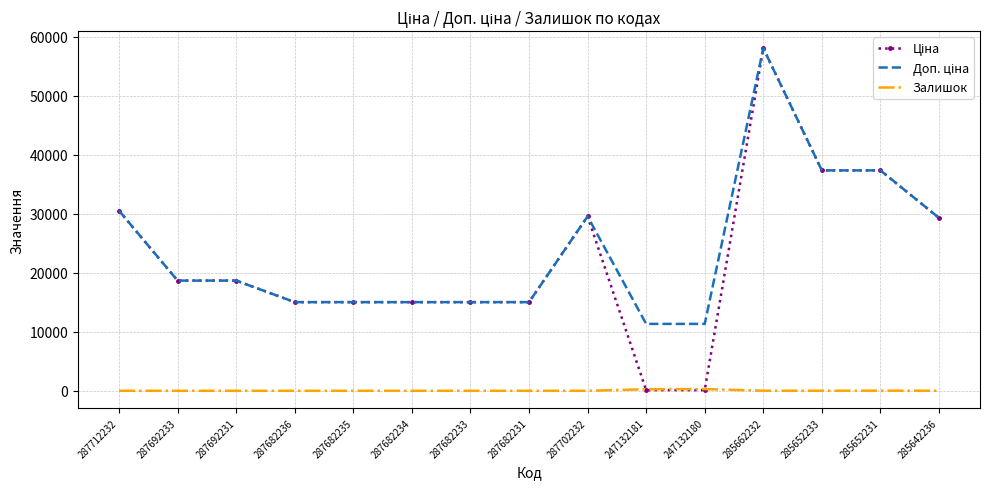

At which category is the sum across all series the highest?

285662232